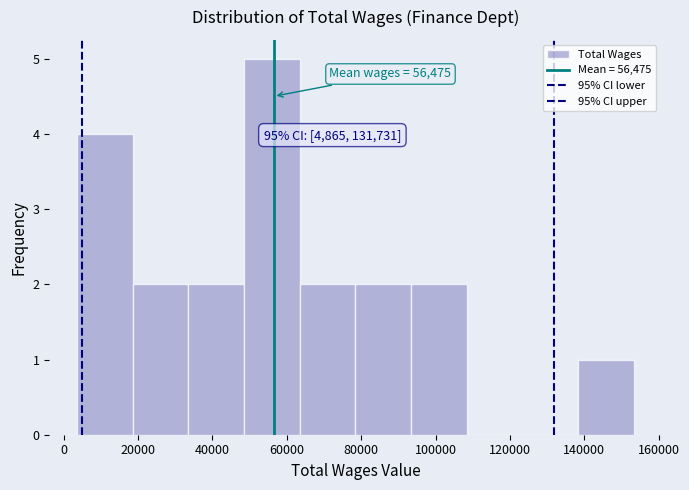

Which range on the x-axis has the tallest bar?

48000 to 64000